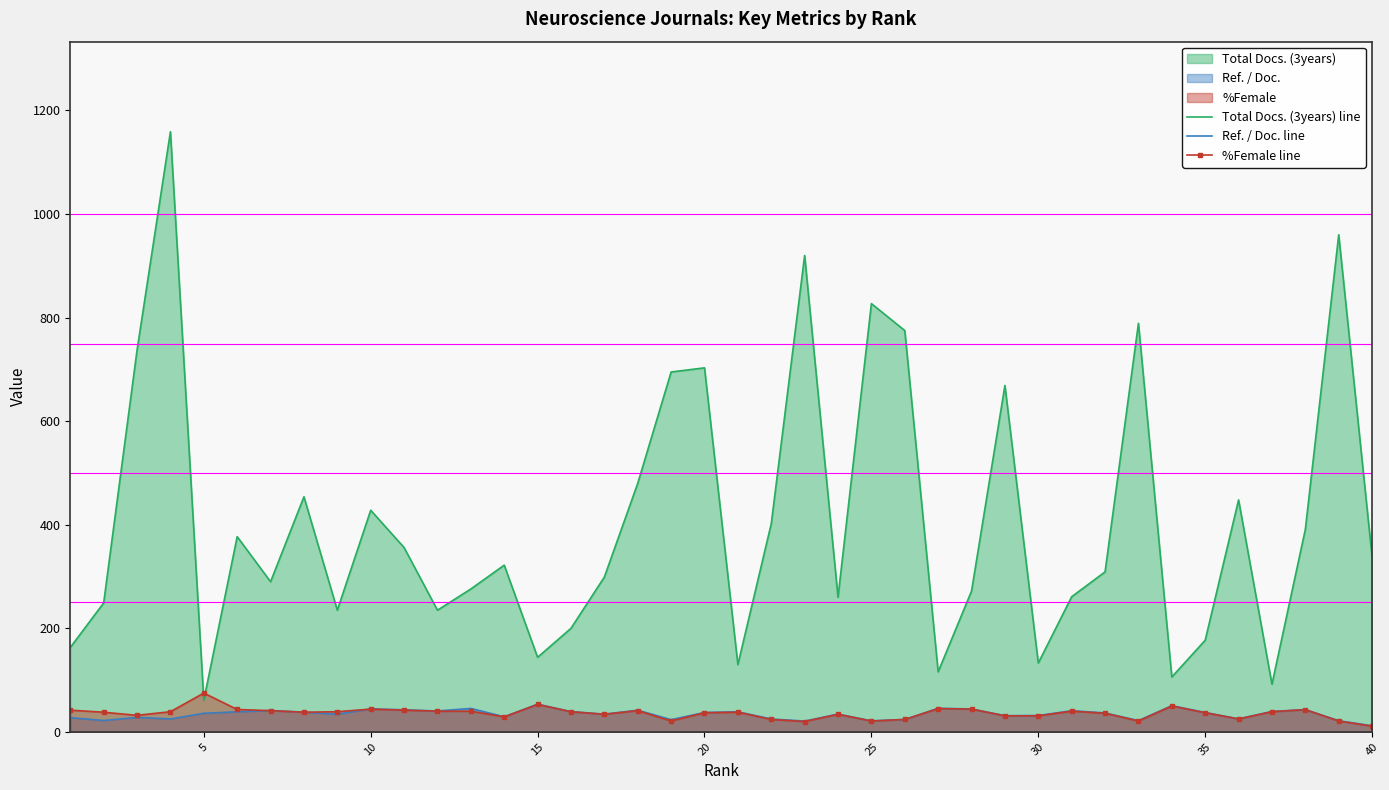

Which series has the largest range (max minus min)?

Total Docs. (3years) line